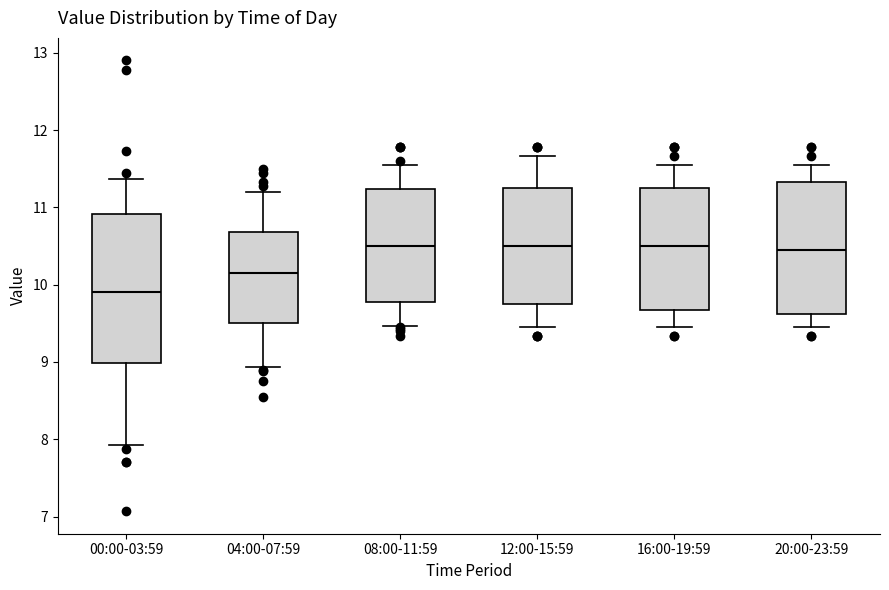

Reading left to right, read every box against the y-axis: the position of its median line, the range the box covers, and the ends of its whiskers. The values are not printed on the chart, so give them approximately, as read against the axis.

00:00-03:59: median 9.9, box 9.0 to 10.9, whiskers 7.9 to 11.4
04:00-07:59: median 10.2, box 9.5 to 10.7, whiskers 8.9 to 11.2
08:00-11:59: median 10.5, box 9.8 to 11.2, whiskers 9.5 to 11.6
12:00-15:59: median 10.5, box 9.8 to 11.3, whiskers 9.5 to 11.7
16:00-19:59: median 10.5, box 9.7 to 11.3, whiskers 9.5 to 11.6
20:00-23:59: median 10.5, box 9.6 to 11.3, whiskers 9.5 to 11.6